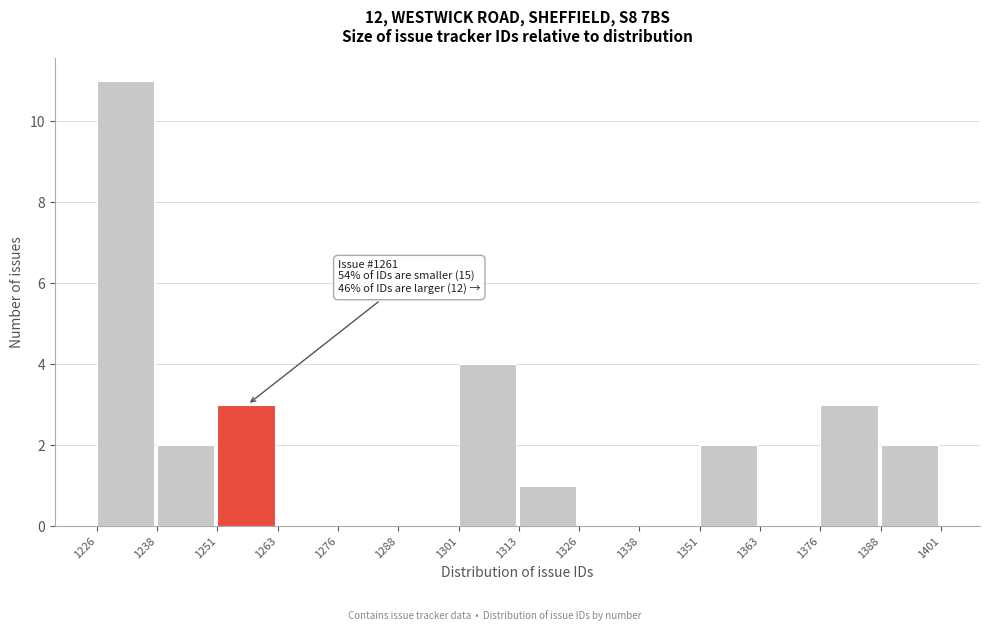

Over which range of the x-axis is the bar tallest?

1226 to 1238